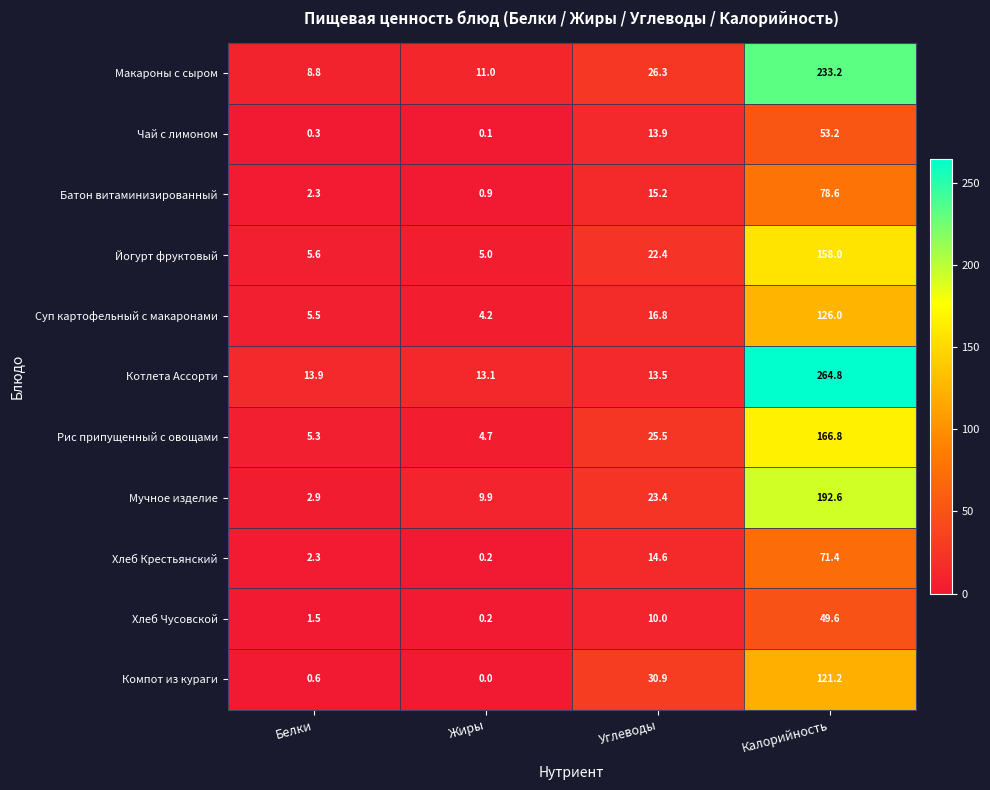

What is the sum of the Мучное изделие values at Углеводы and Белки?

26.3